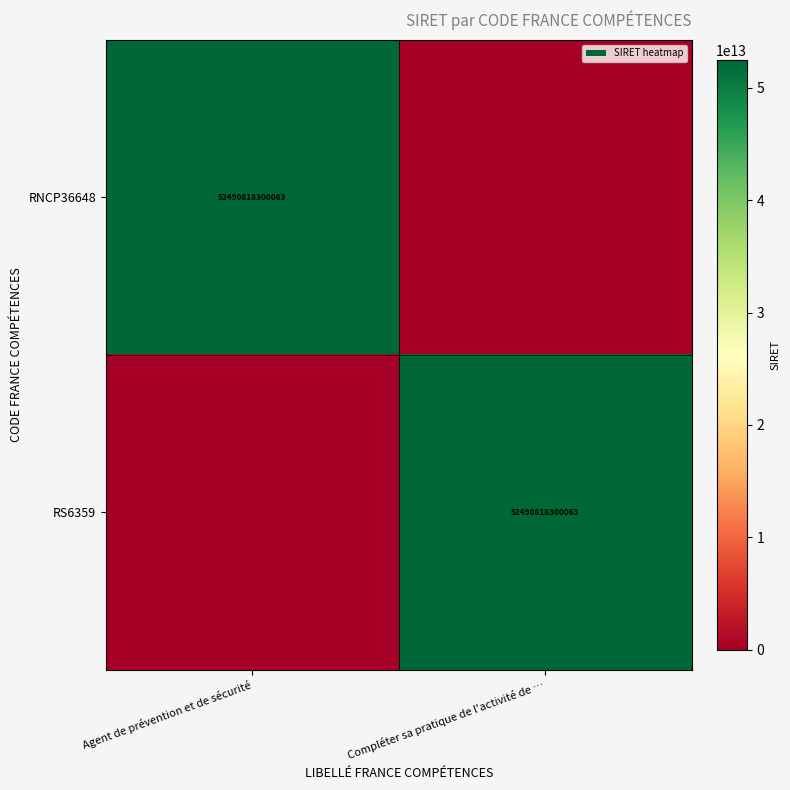

The value of RNCP36648 at Agent de prévention et de sécurité is 18558089660002. True or false?

False